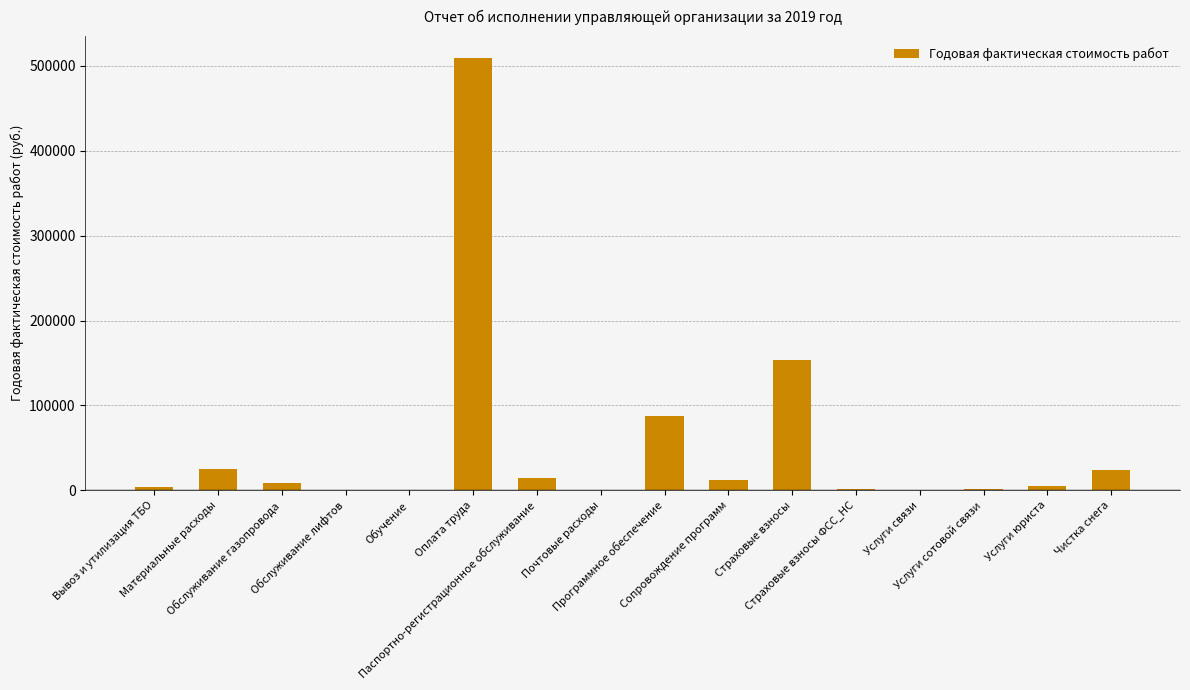

What is the sum of all values?

847647.4